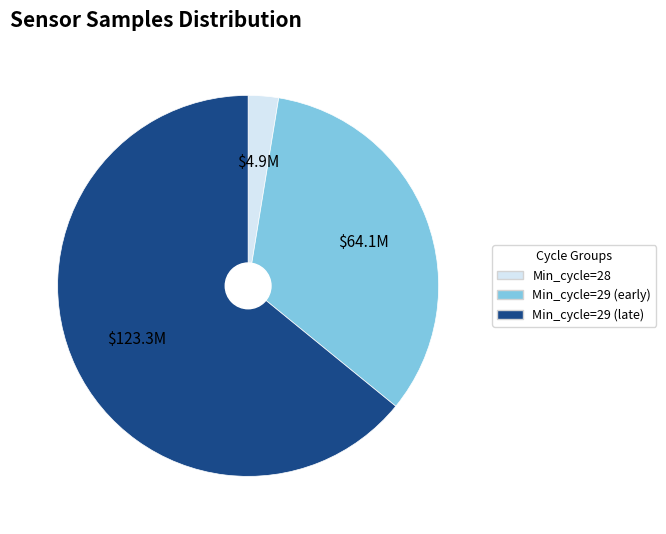

Rank the categories by value from highest to lowest.

Min_cycle=29 (late), Min_cycle=29 (early), Min_cycle=28